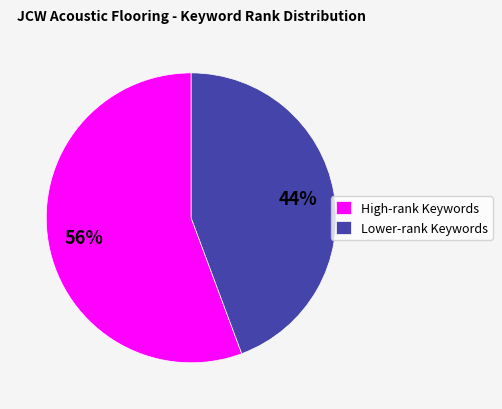

Approximately how many times larger is the value at High-rank Keywords compared to Lower-rank Keywords?

1.3